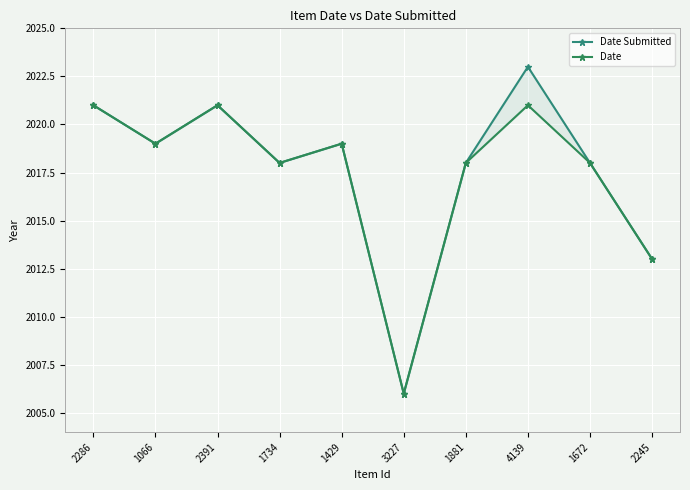

List the labels in order of Date value, smallest first.

3227, 2245, 1734, 1881, 1672, 1066, 1429, 2286, 2391, 4139